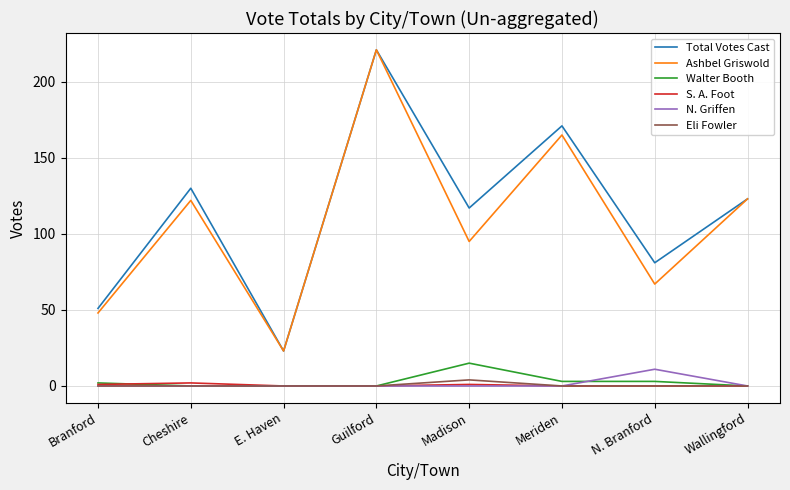

What position from the right is Guilford?

5